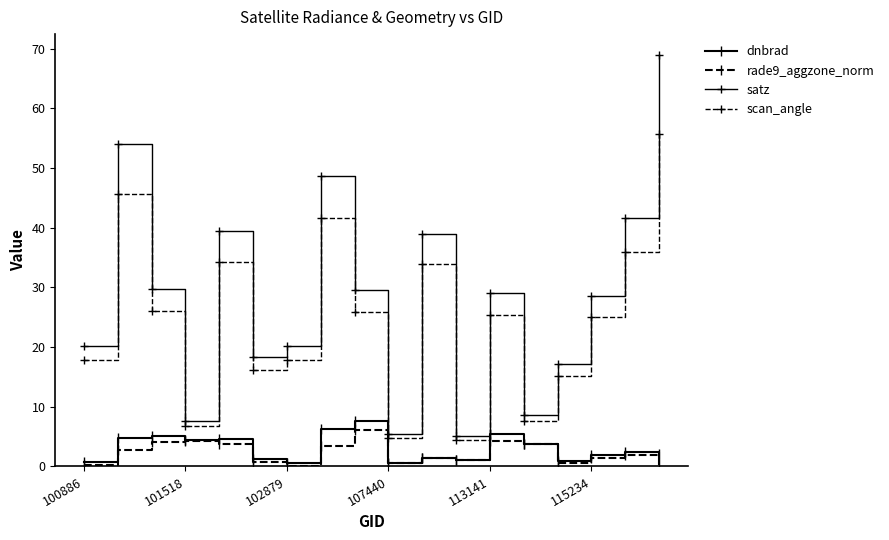

What is the greatest value displayed?

69.0